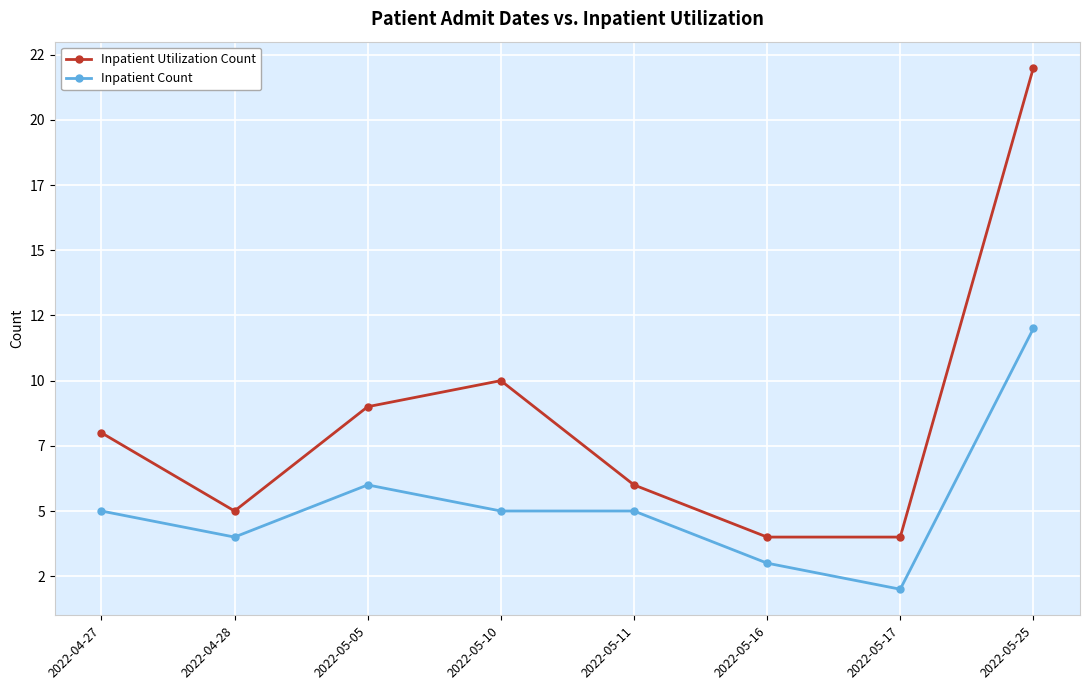

Reading left to right, list all the values displayed in this chart.

Inpatient Utilization Count: 8	5	9	10	6	4	4	22
Inpatient Count: 5	4	6	5	5	3	2	12